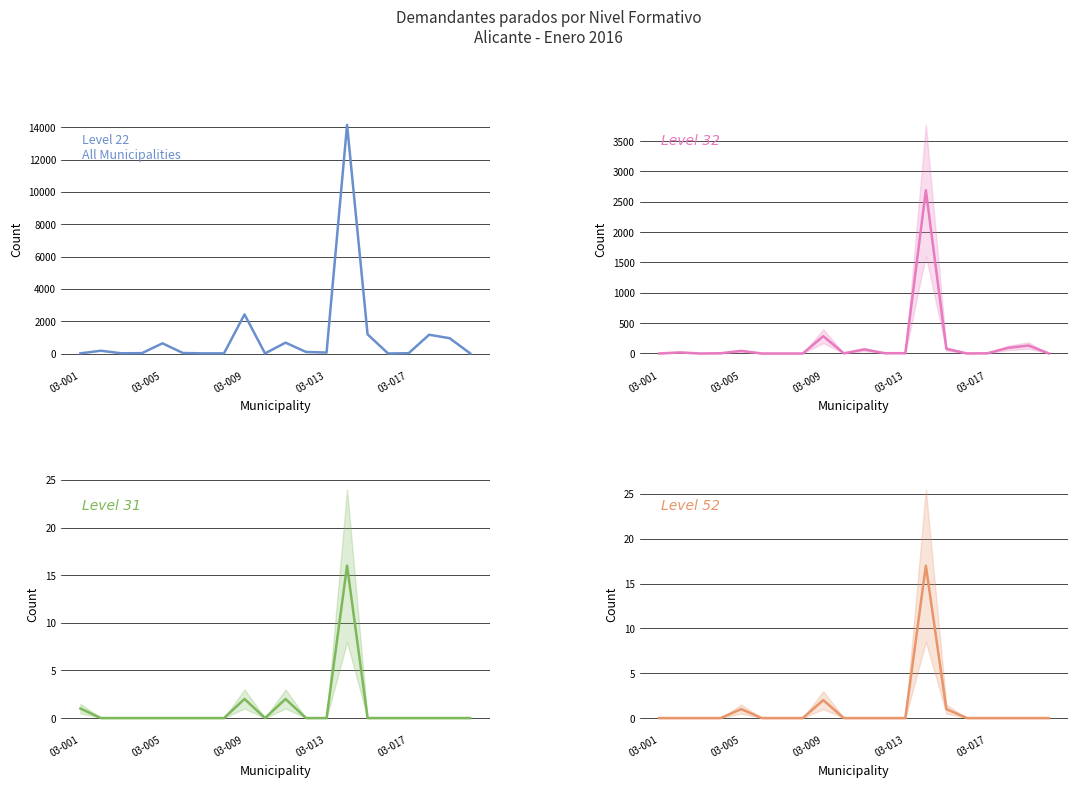

Which series has the largest total across all categories?

col_3 (Level 22)